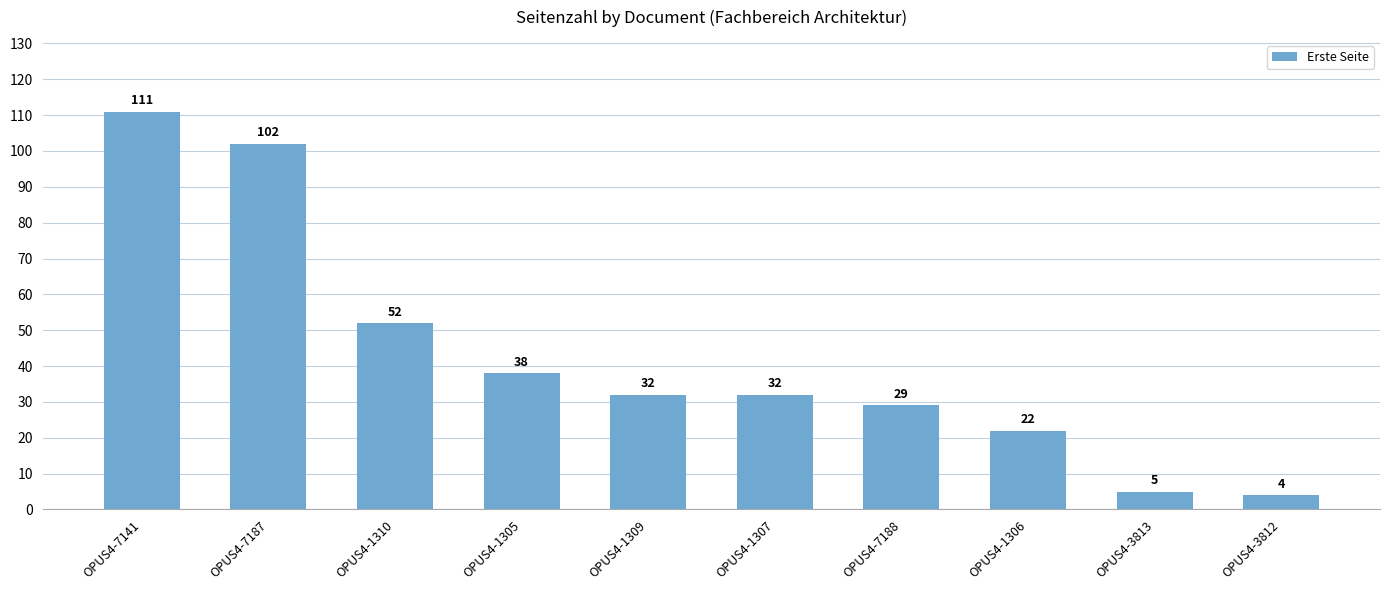

At which label is the value closest to 57?

OPUS4-1310